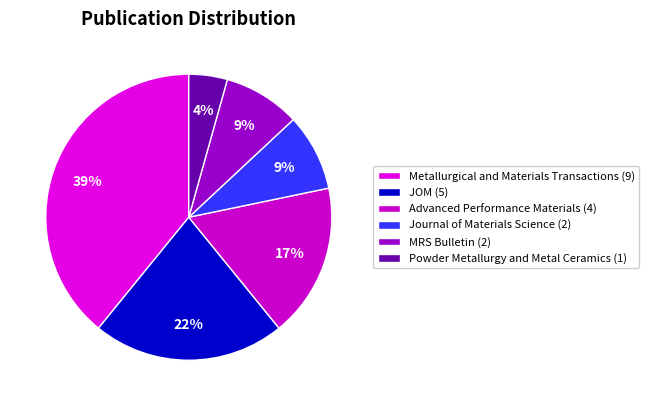

Which slice is the smallest?

Powder Metallurgy and Metal Ceramics (1)